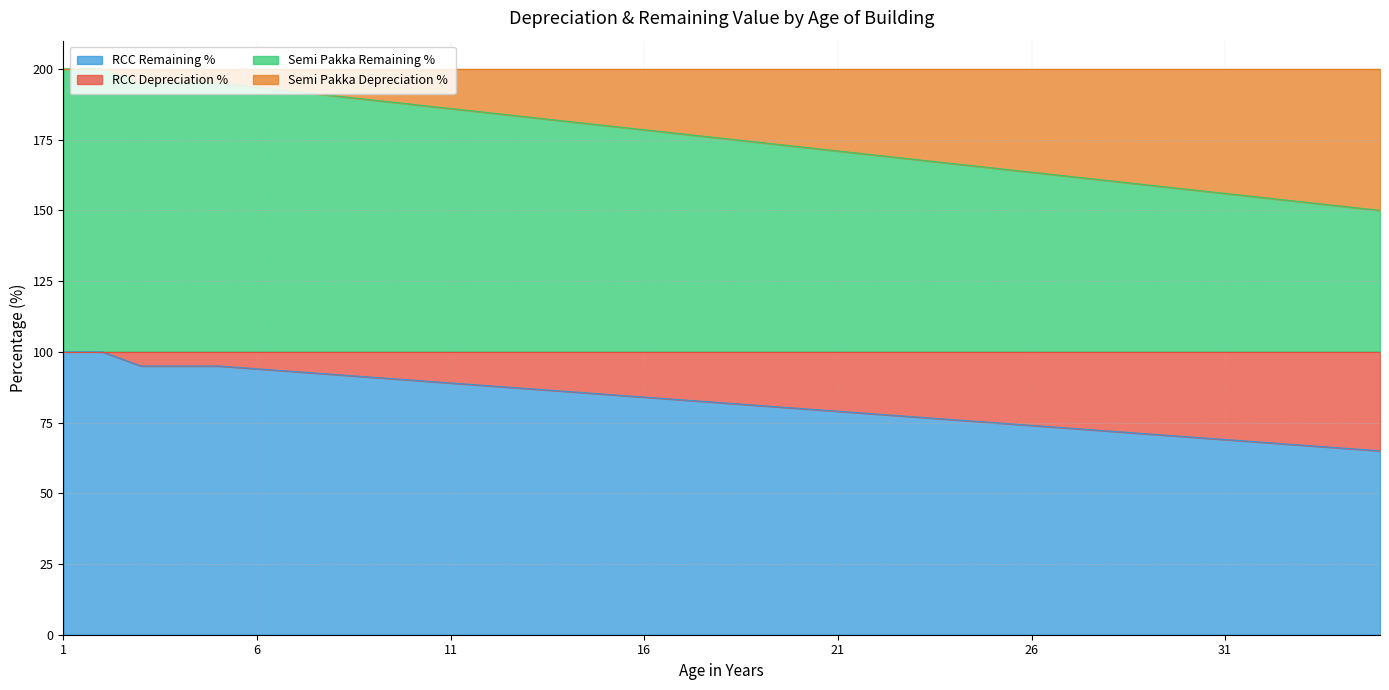

What is the average value of the RCC Remaining % series?

82.0